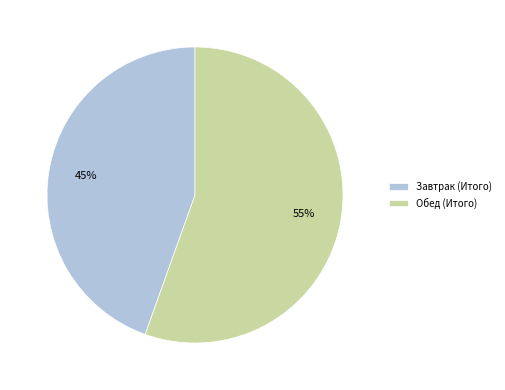

Rank the categories by value from highest to lowest.

Обед (Итого), Завтрак (Итого)